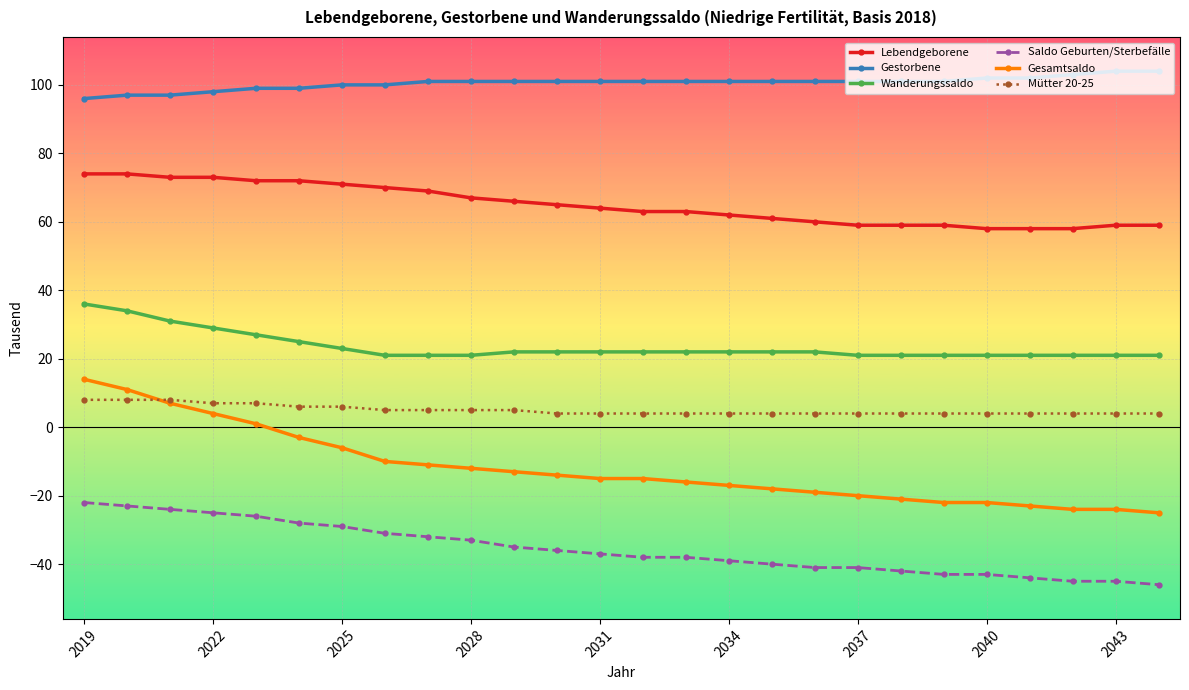

Reading right to left, what are all the values shown in this chart?

Lebendgeborene: 59	59	58	58	58	59	59	59	60	61	62	63	63	64	65	66	67	69	70	71	72	72	73	73	74	74
Gestorbene: 104	104	103	102	102	101	101	101	101	101	101	101	101	101	101	101	101	101	100	100	99	99	98	97	97	96
Wanderungssaldo: 21	21	21	21	21	21	21	21	22	22	22	22	22	22	22	22	21	21	21	23	25	27	29	31	34	36
Saldo Geburten/Sterbefälle: -46	-45	-45	-44	-43	-43	-42	-41	-41	-40	-39	-38	-38	-37	-36	-35	-33	-32	-31	-29	-28	-26	-25	-24	-23	-22
Gesamtsaldo: -25	-24	-24	-23	-22	-22	-21	-20	-19	-18	-17	-16	-15	-15	-14	-13	-12	-11	-10	-6	-3	1	4	7	11	14
Mütter 20-25: 4	4	4	4	4	4	4	4	4	4	4	4	4	4	4	5	5	5	5	6	6	7	7	8	8	8